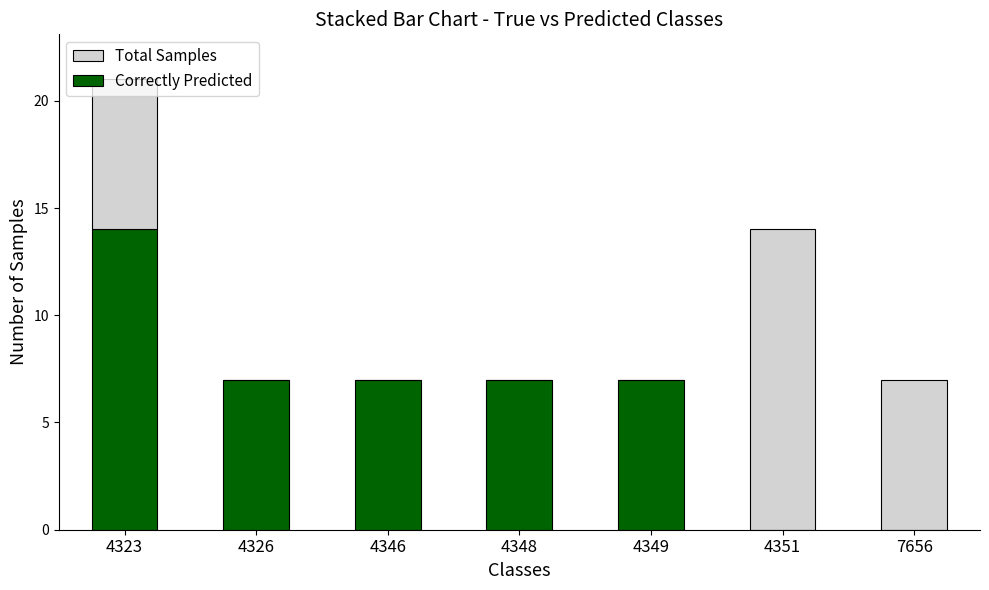

What is the highest value of the Correctly Predicted series?

14